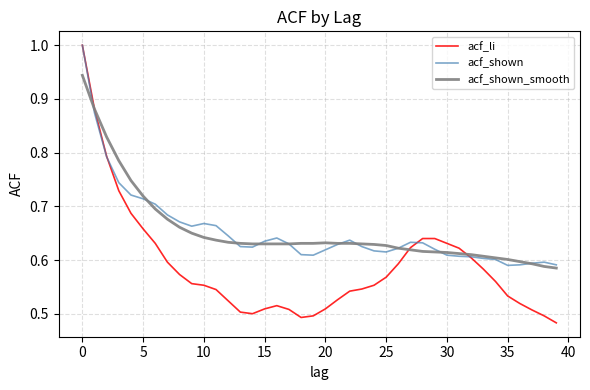

What is the maximum value for acf_shown?

1.0